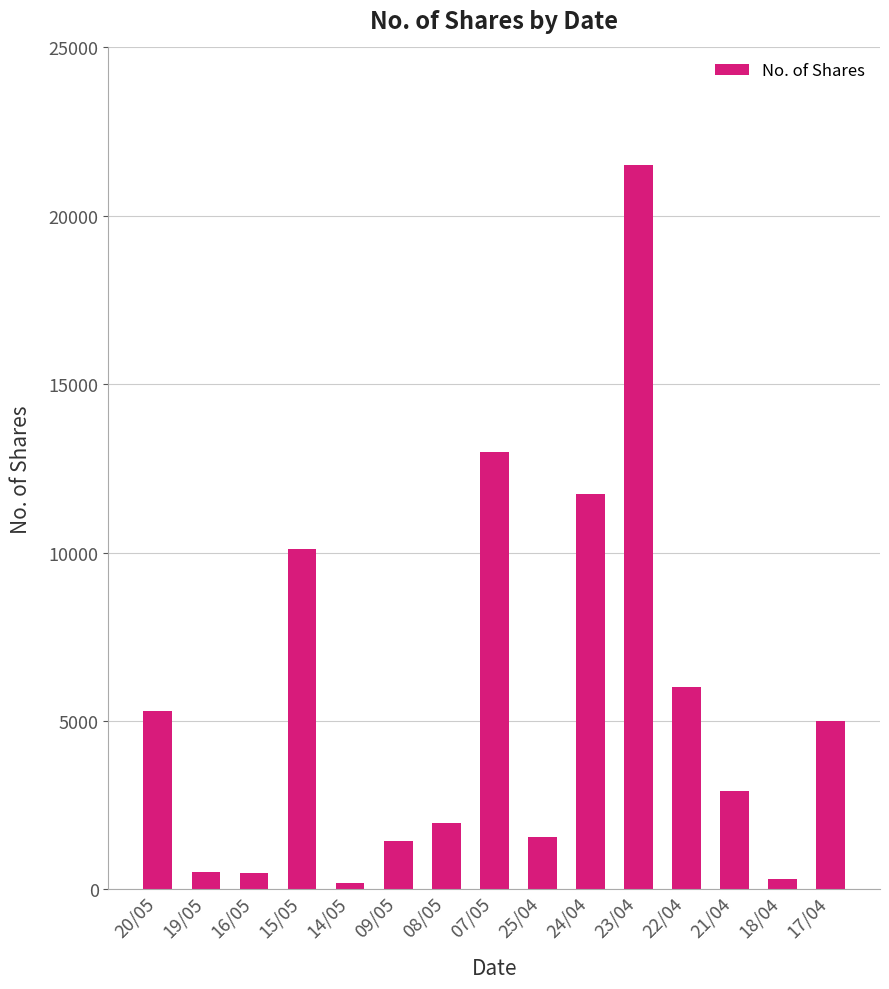

At which label does the data first exceed 2920?

20/05